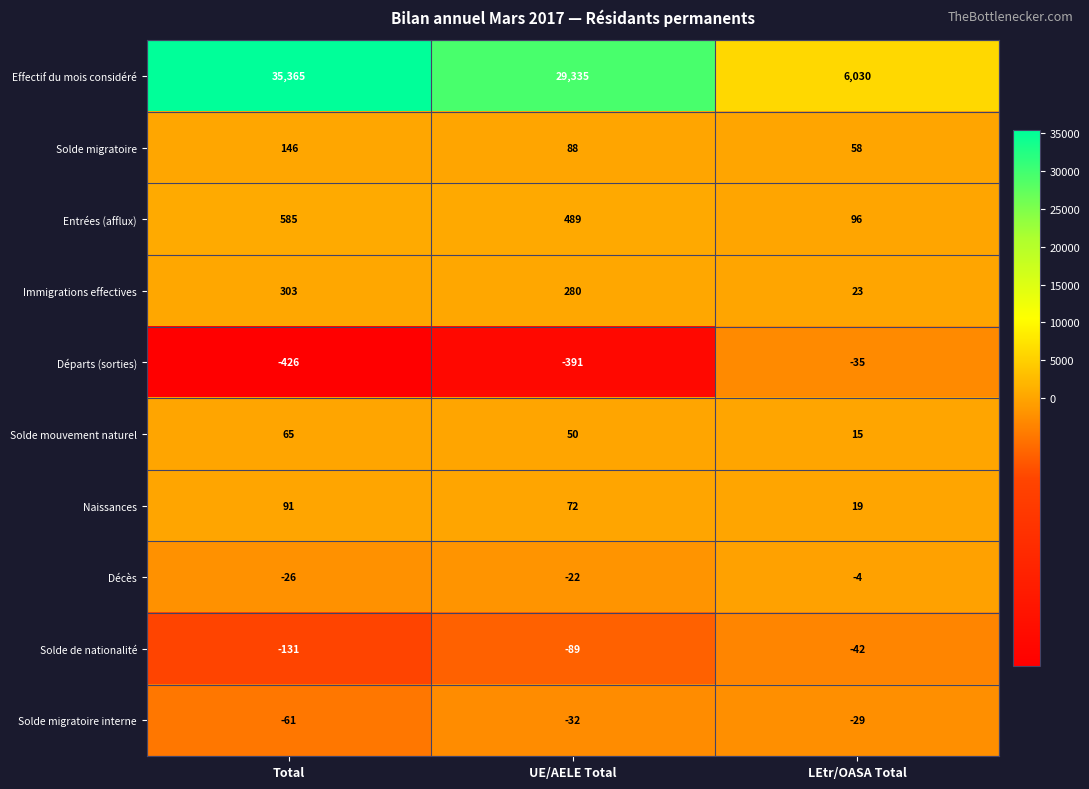

Reading left to right, what are all the values shown in this chart?

Effectif du mois considéré: 35365	29335	6030
Solde migratoire: 146	88	58
Entrées (afflux): 585	489	96
Immigrations effectives: 303	280	23
Départs (sorties): -426	-391	-35
Solde mouvement naturel: 65	50	15
Naissances: 91	72	19
Décès: -26	-22	-4
Solde de nationalité: -131	-89	-42
Solde migratoire interne: -61	-32	-29